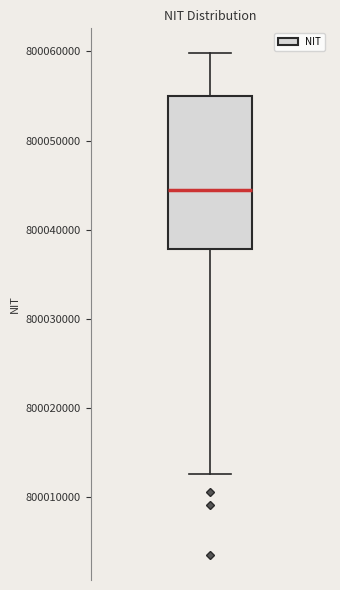

Read this box plot against the y-axis: the position of the median line, the range covered by the box, and the ends of both whiskers. The values are not printed on the chart, so give them approximately, as read against the axis.

median 800044000, box 800038000 to 800055000, whiskers 800013000 to 800060000